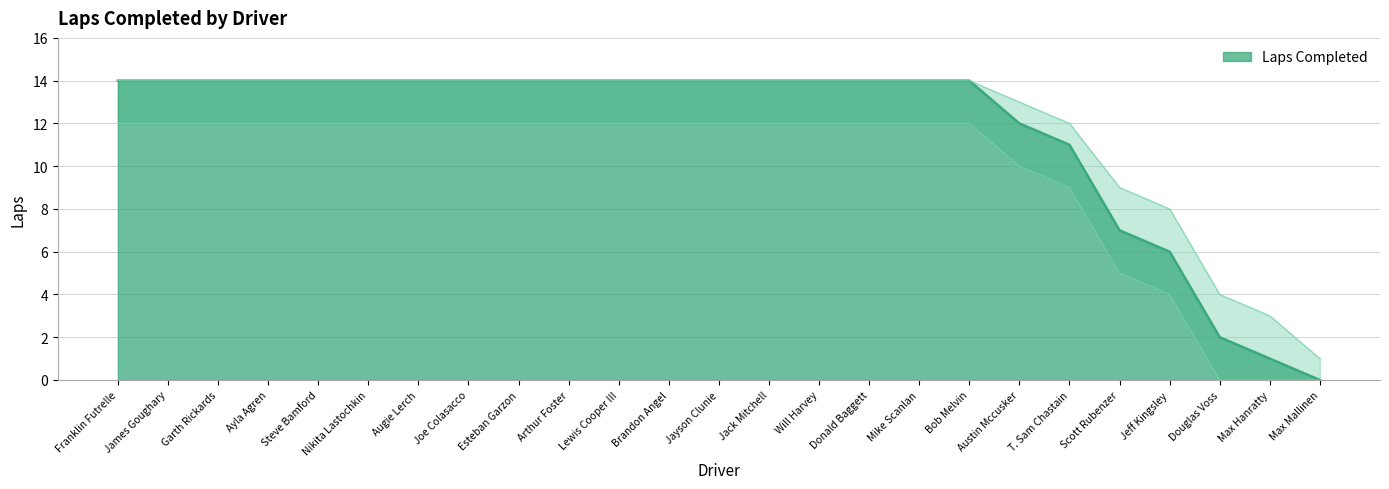

At which category does the chart reach its minimum across all series?

Max Mallinen